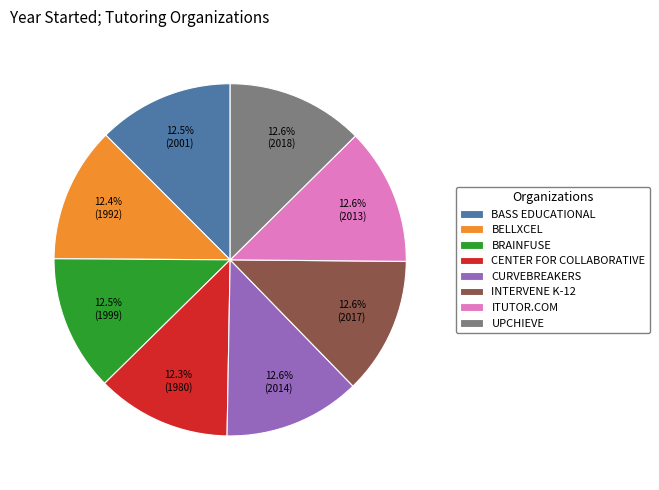

Does any single category account for the majority?

No